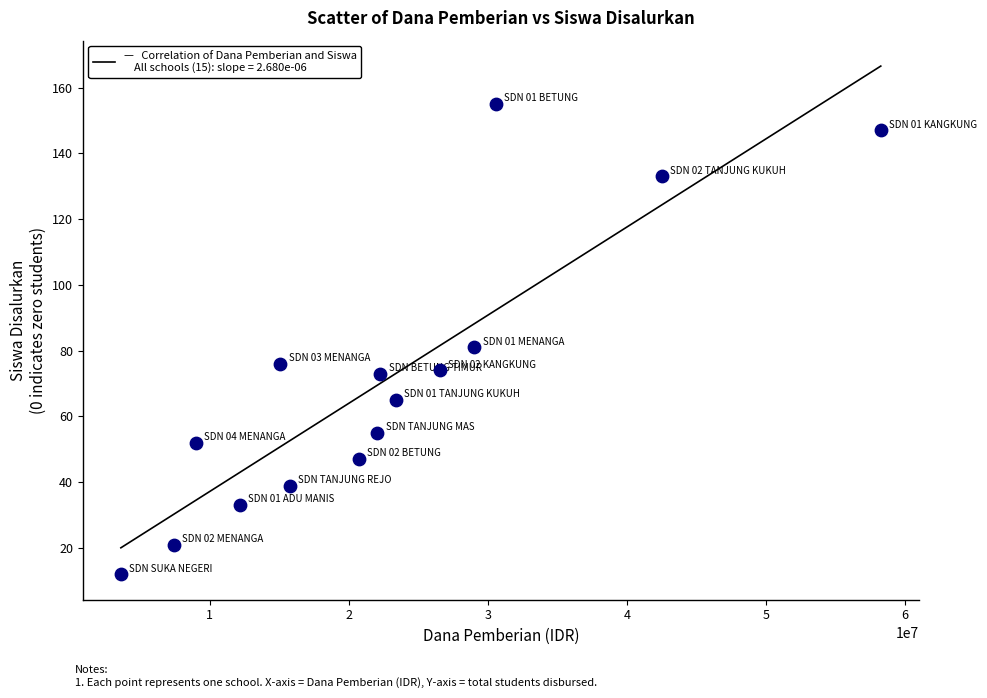

What Y value in the scatter plot is closest to 83?

81